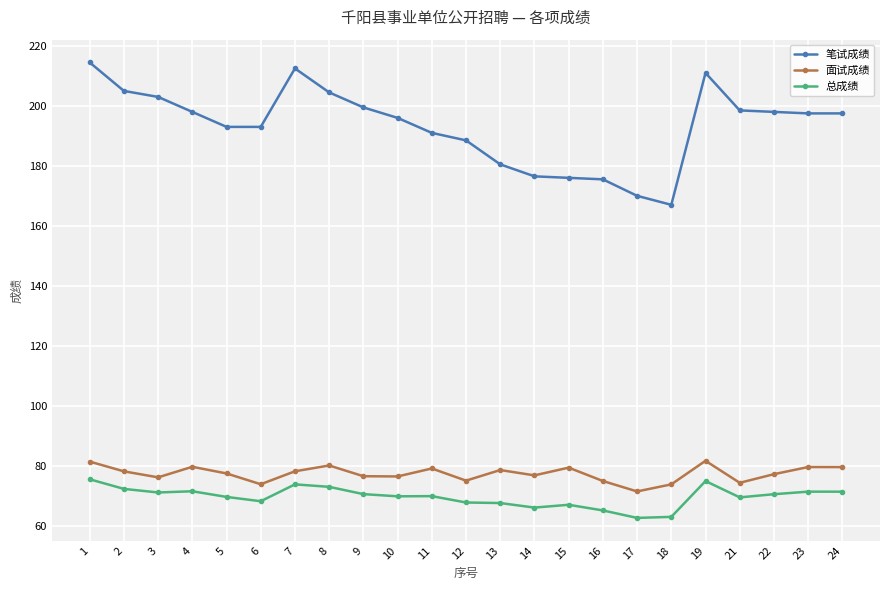

Which series has the largest total across all categories?

笔试成绩